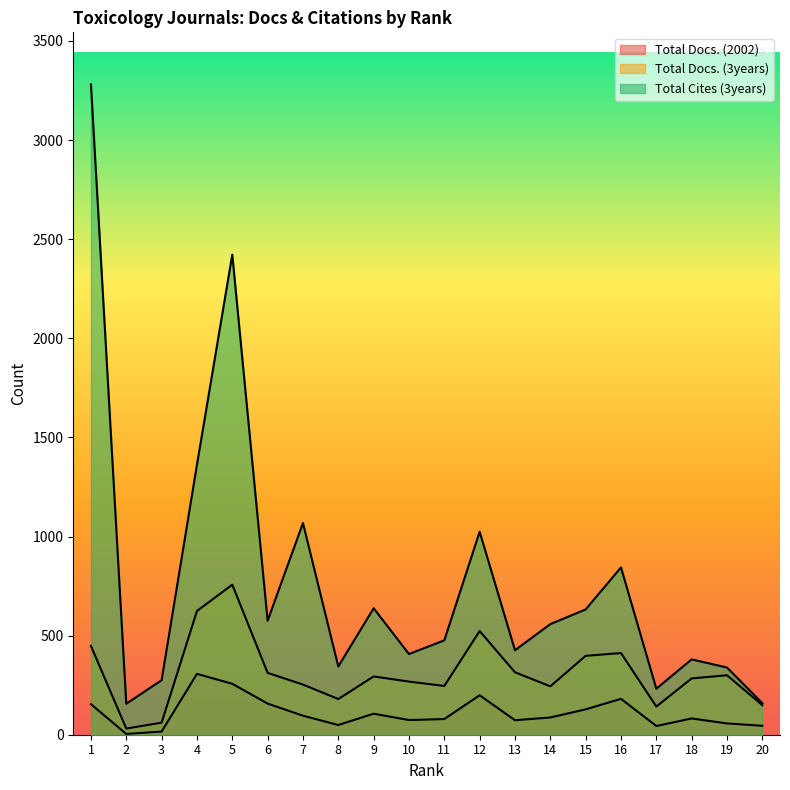

At how many categories does at least one series exceed 1623?

2